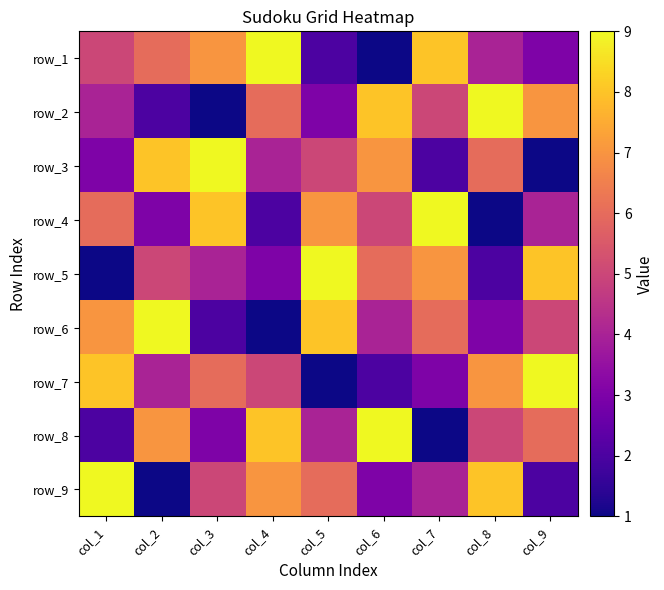

What is the minimum value shown in the chart?

1